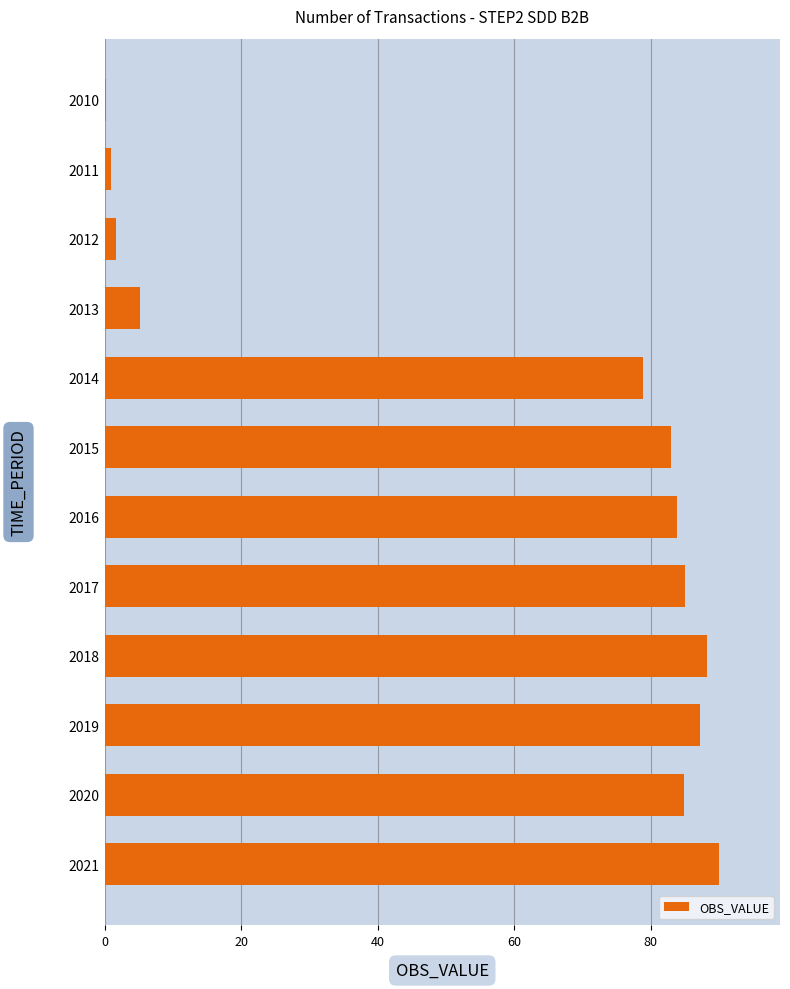

Is it true that the value at 2015 is 82.9?

True